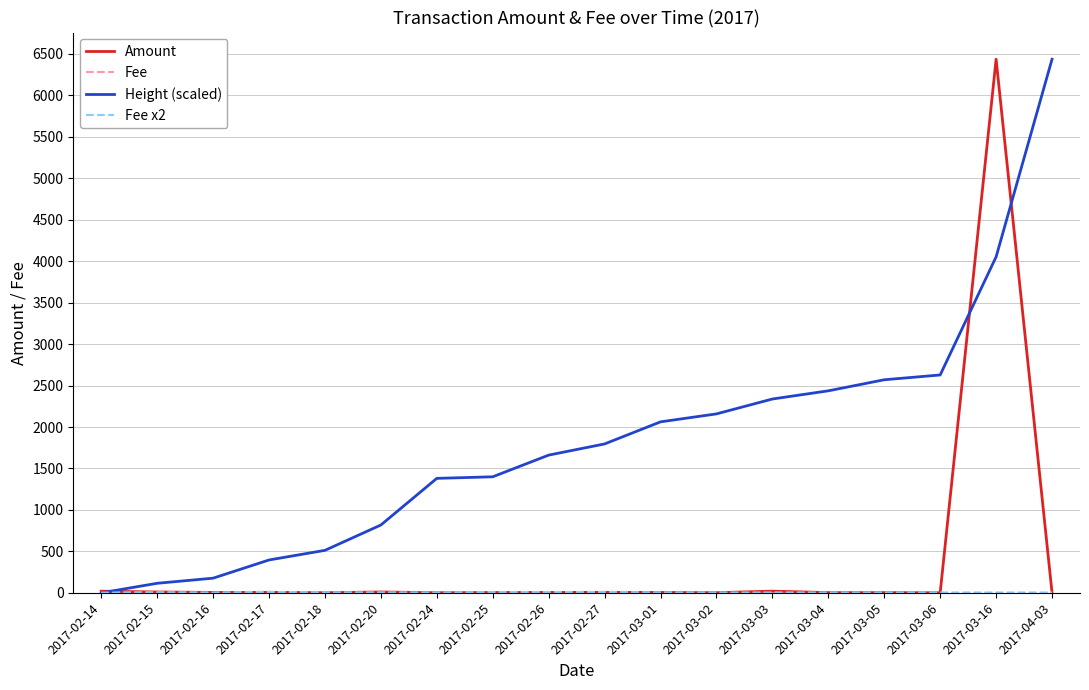

What is the highest value of the Amount series?

6437.0